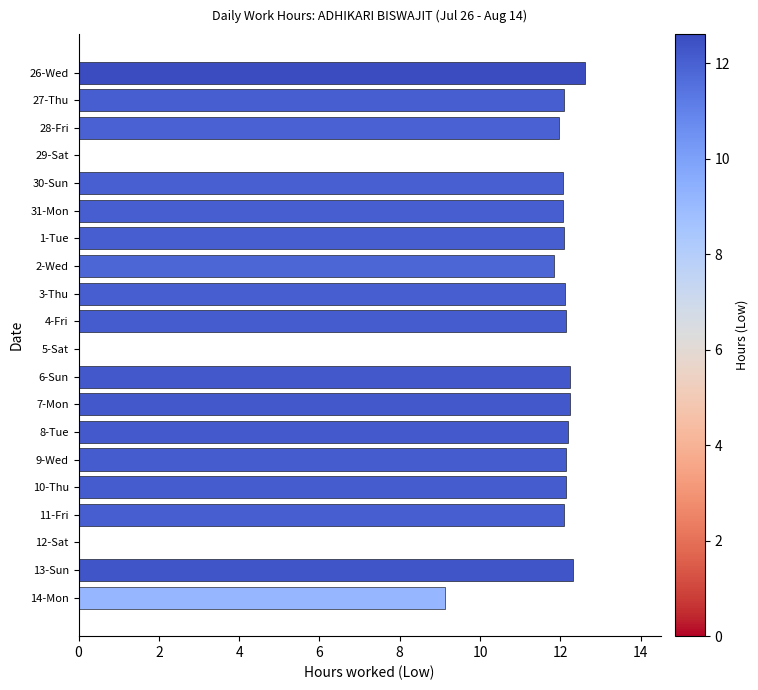

How many categories are shown in the chart?

20